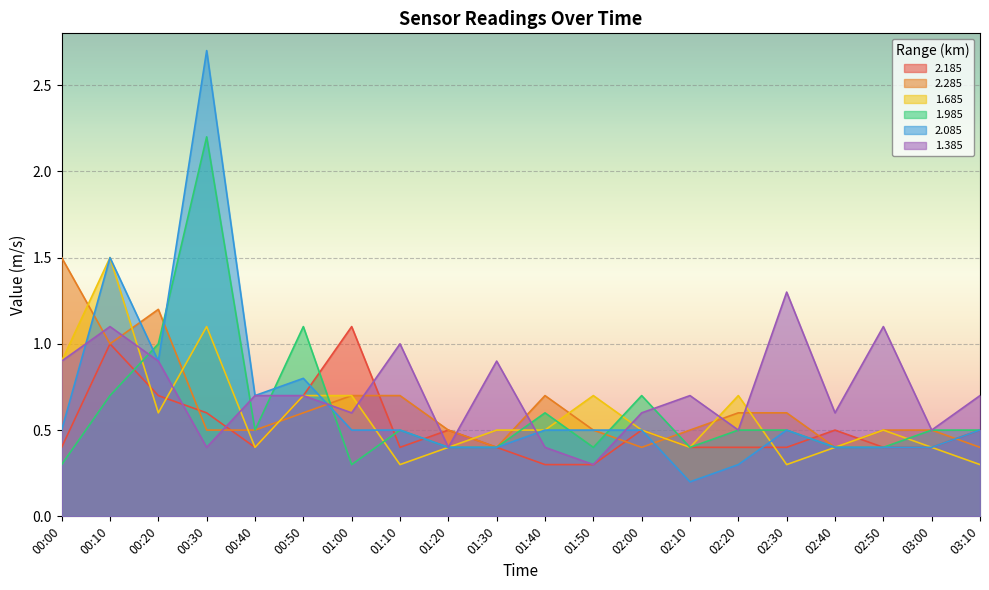

What is the label of the 13th point from the right?

01:10